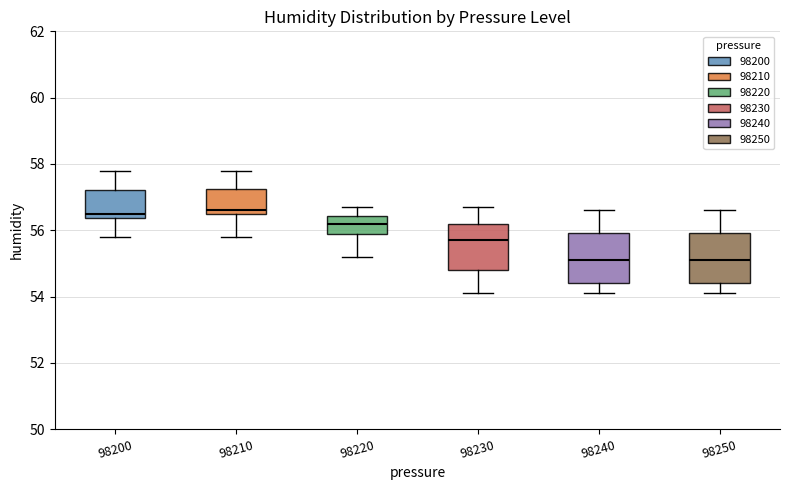

Reading left to right, transcribe this box plot: for each box, give where its median line is, the range the box spans, and where its two whiskers end, as read against the y-axis. The values are not printed on the chart, so give them approximately, as read against the axis.

98200: median 56.6, box 56.4 to 57.2, whiskers 55.8 to 57.8
98210: median 56.6, box 56.4 to 57.2, whiskers 55.8 to 57.8
98220: median 56.2, box 56.0 to 56.4, whiskers 55.2 to 56.8
98230: median 55.8, box 54.8 to 56.2, whiskers 54.2 to 56.8
98240: median 55.2, box 54.4 to 56.0, whiskers 54.2 to 56.6
98250: median 55.2, box 54.4 to 56.0, whiskers 54.2 to 56.6